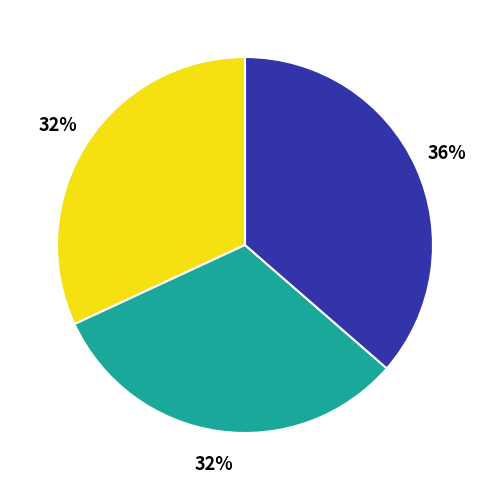

To the nearest percent, what is the average slice percentage?

33%